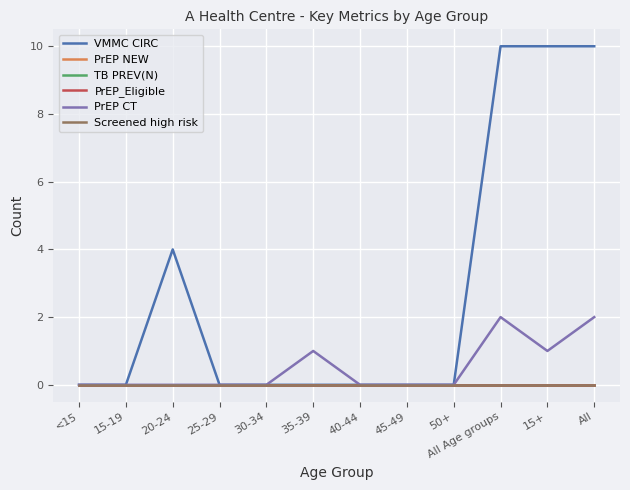

Does the chart have visible grid lines?

Yes